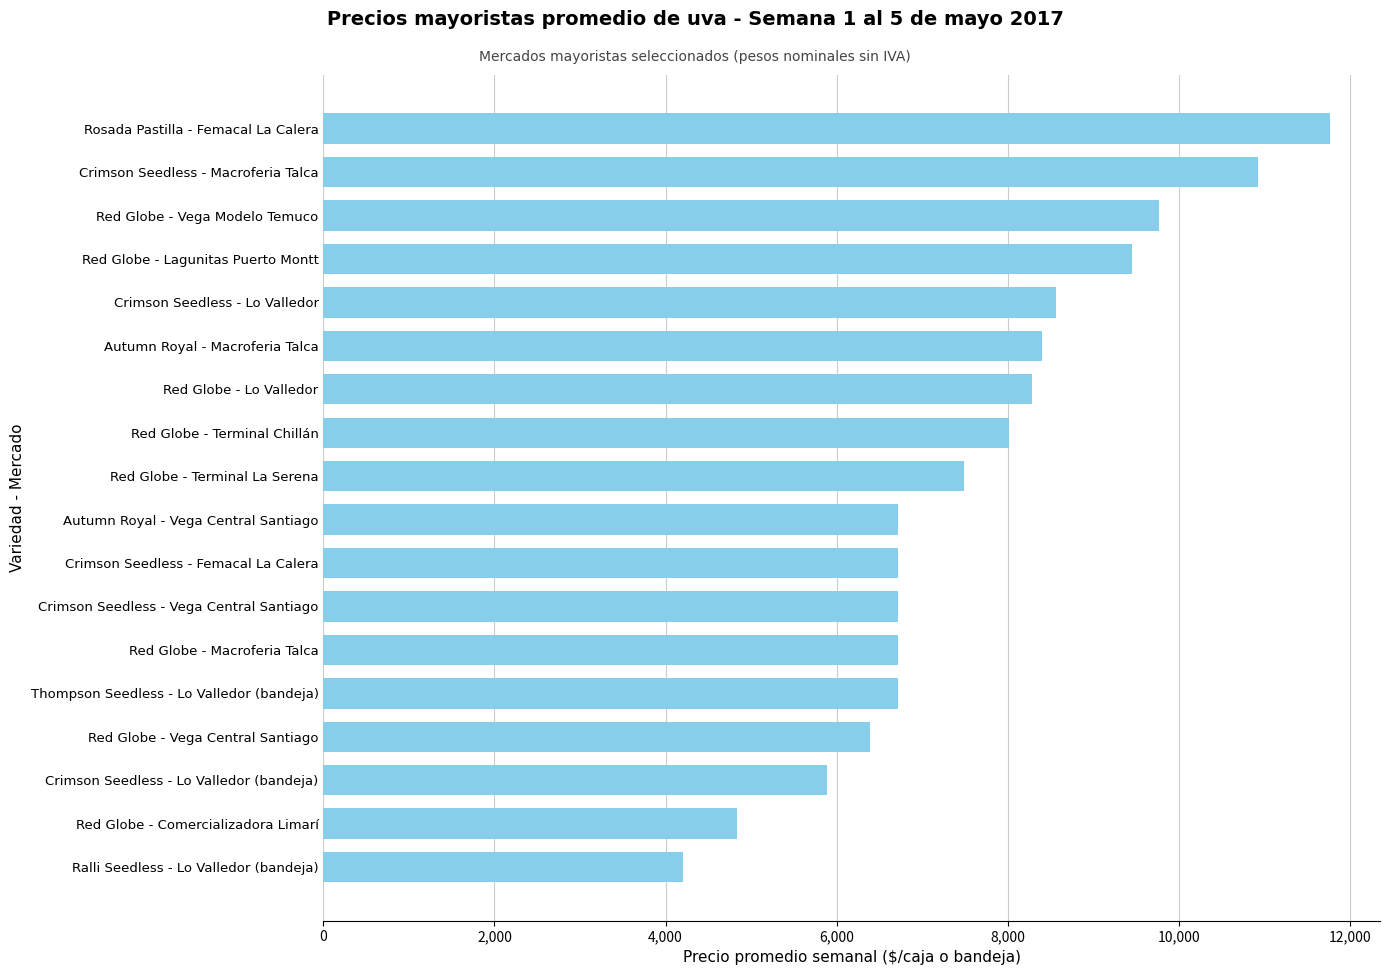

What is the sum of all values?

137587.7